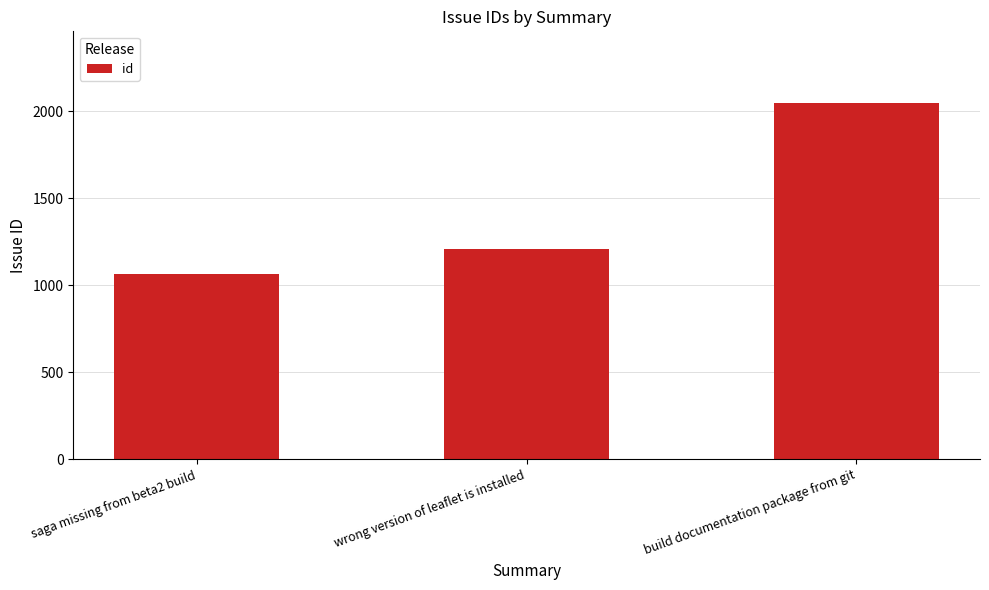

Which label corresponds to the largest value in the chart?

build documentation package from git